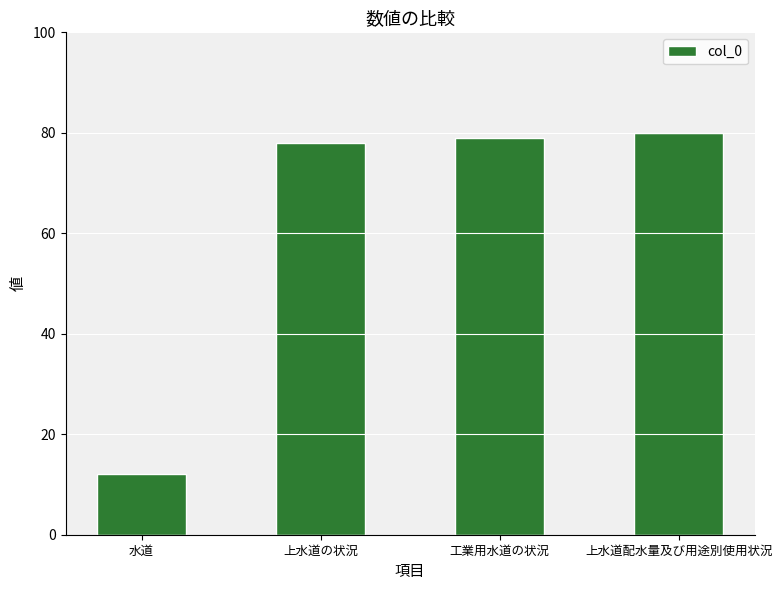

How many bars are there in total?

4